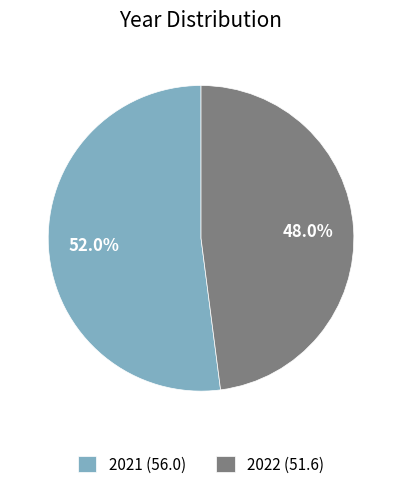

Do 2021 and 2022 together represent more than half of the pie?

Yes